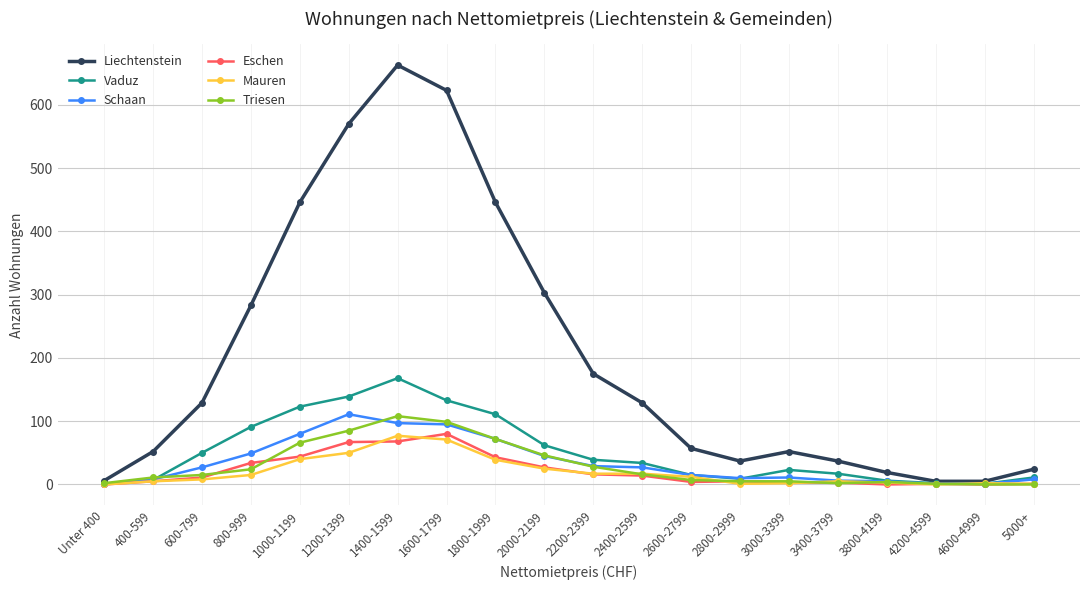

Which series has the widest spread of values?

Liechtenstein